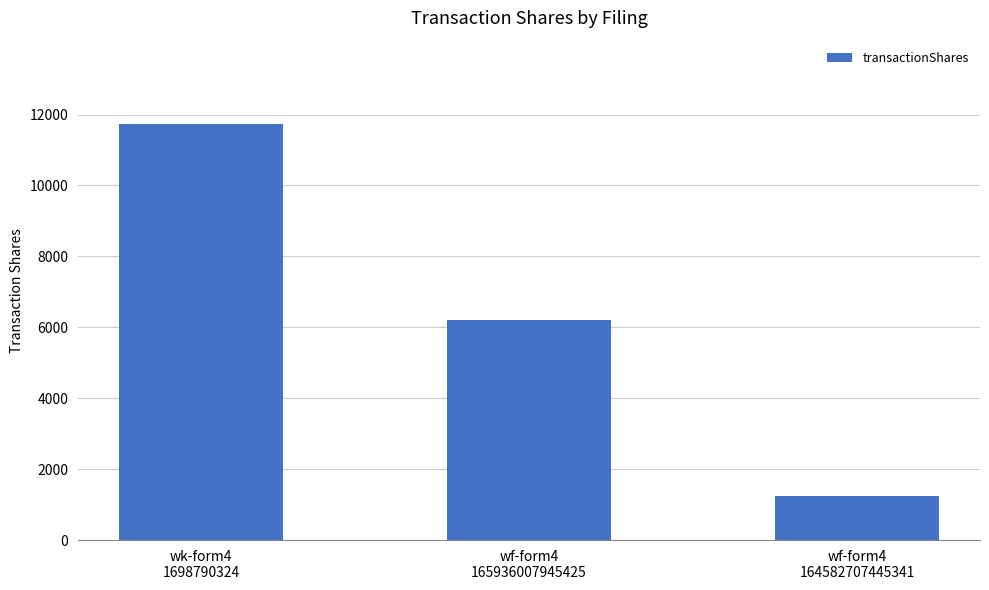

Count the number of categories in the chart.

3